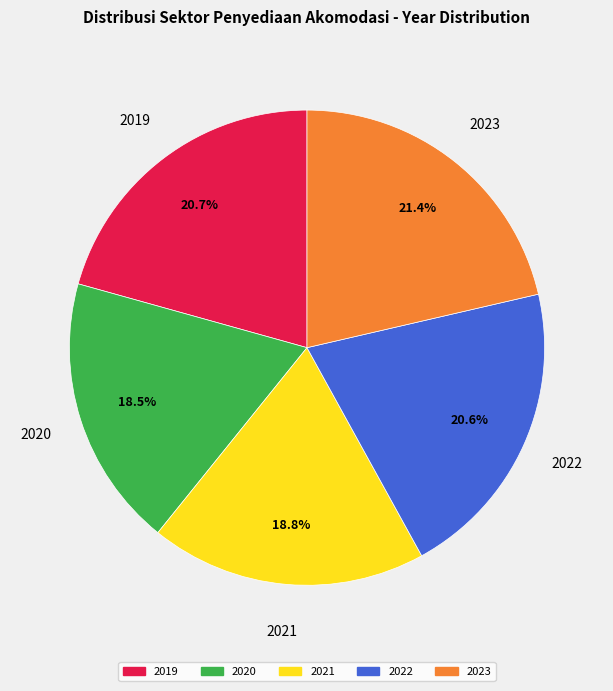

Does 2019 represent more than half of the total?

No